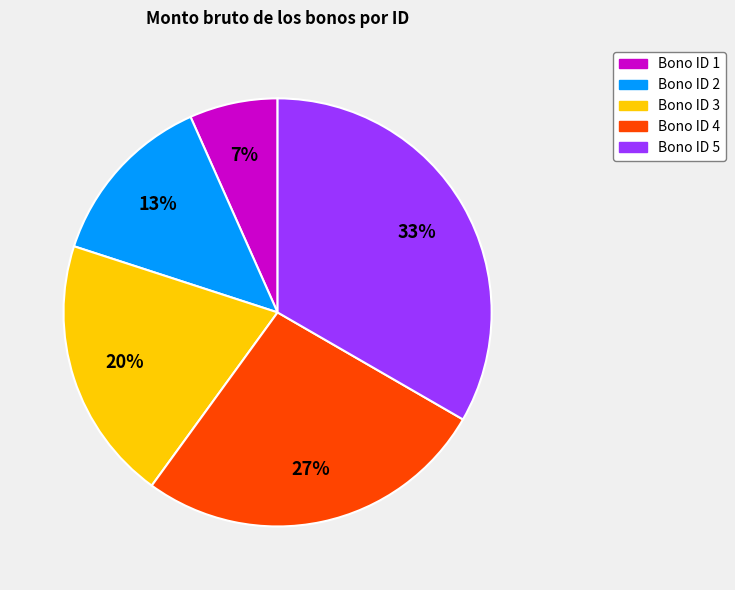

Approximately how many times larger is the value at Bono ID 5 compared to Bono ID 4?

1.2